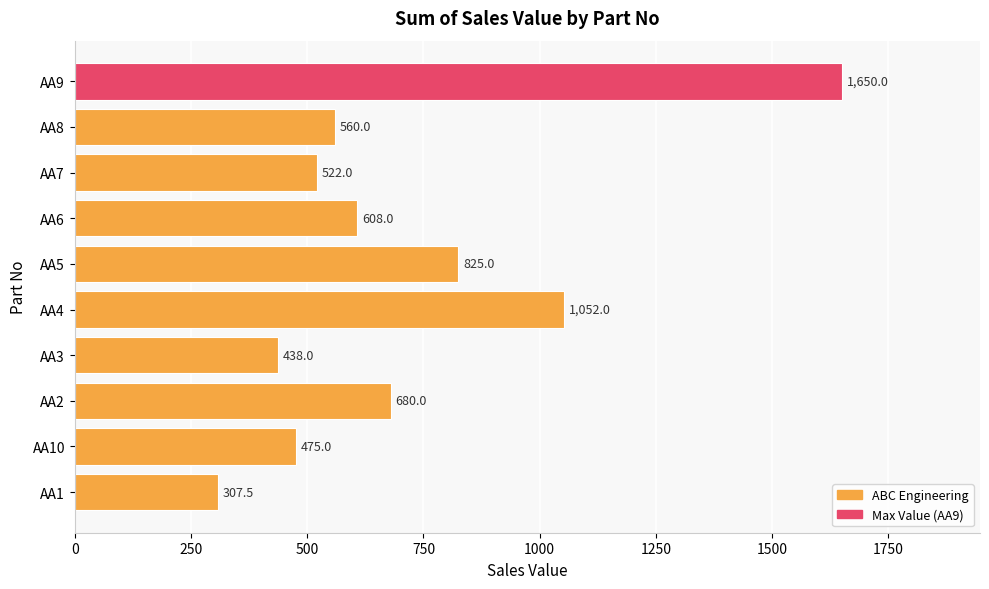

Reading bottom to top, list all the values displayed in this chart.

307.5	475.0	680.0	438.0	1052.0	825.0	608.0	522.0	560.0	1650.0